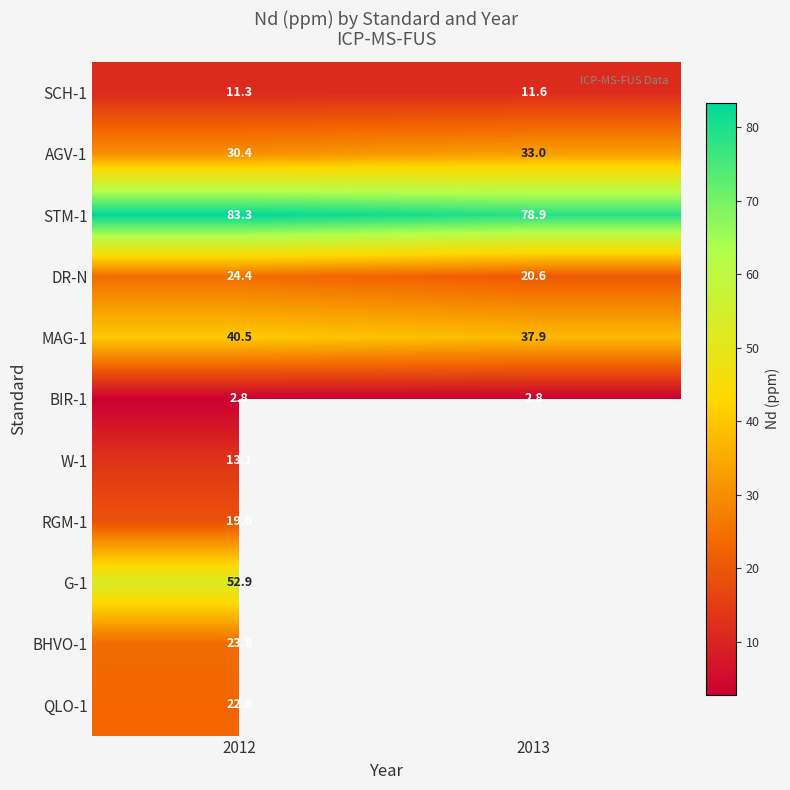

What is the total value across all series at 2012?

324.3